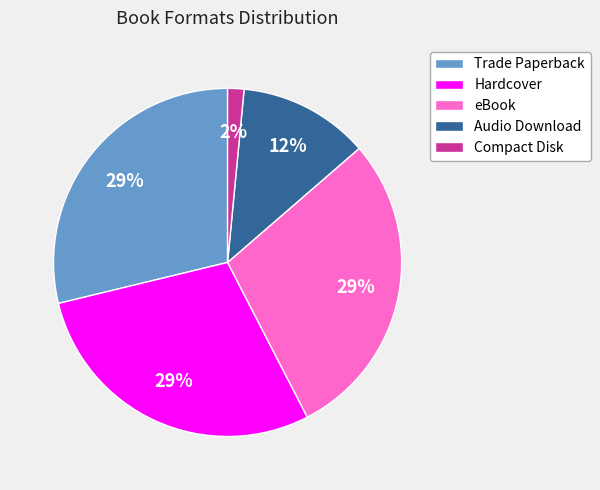

To the nearest percent, what percentage of the pie is Compact Disk?

2%